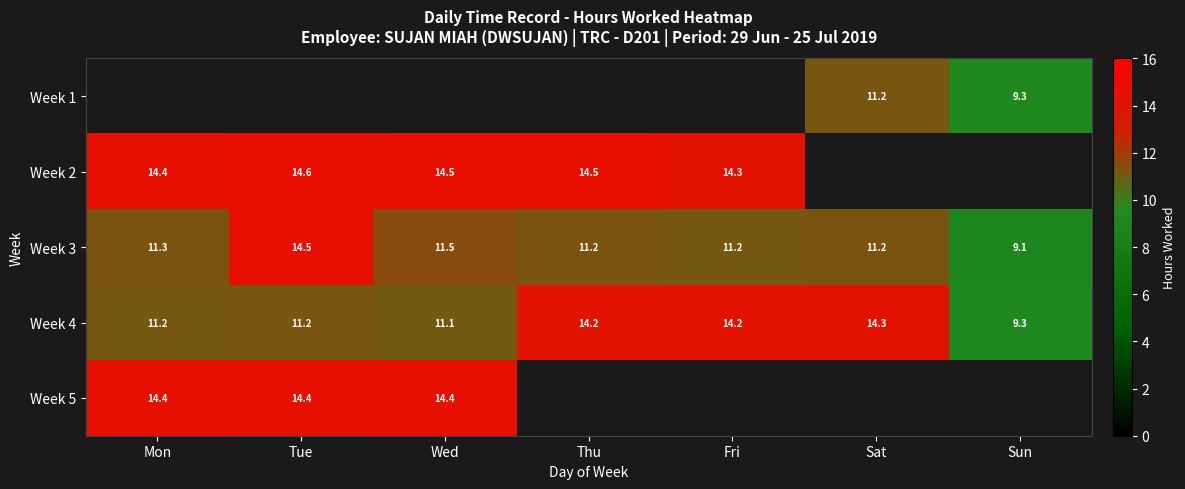

Where is Week 4 nearest to the value 11?

Wed